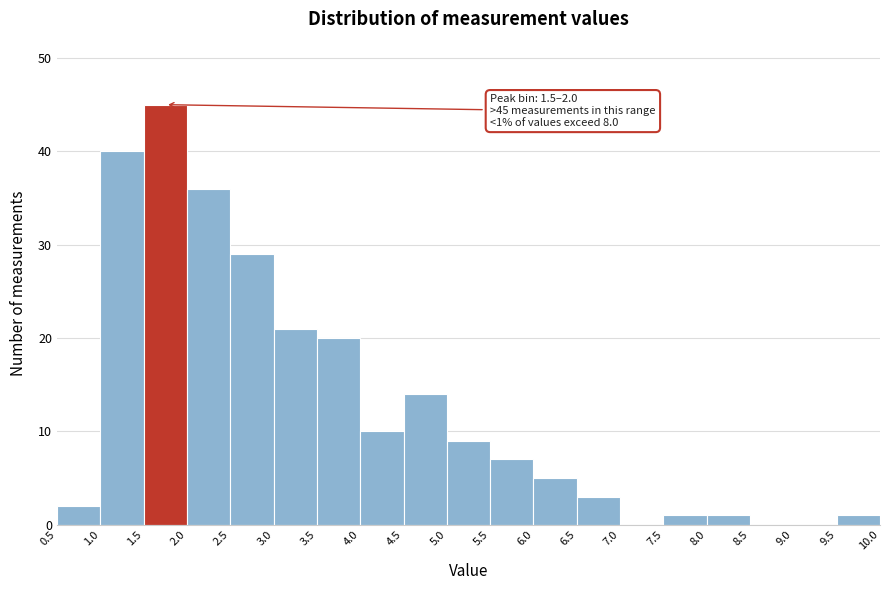

Over which range of the x-axis is the bar tallest?

1.5 to 2.0